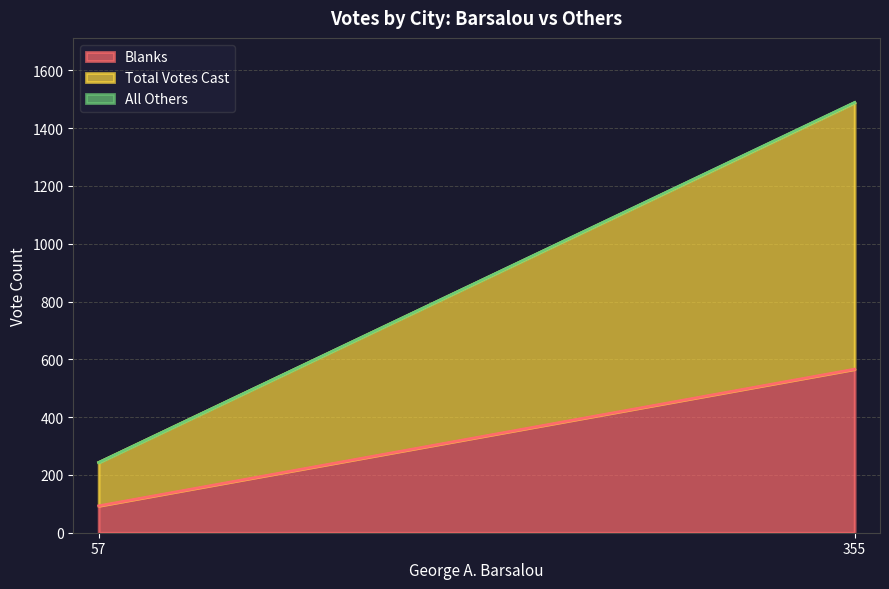

Rank the categories by Blanks value from highest to lowest.

355, 57